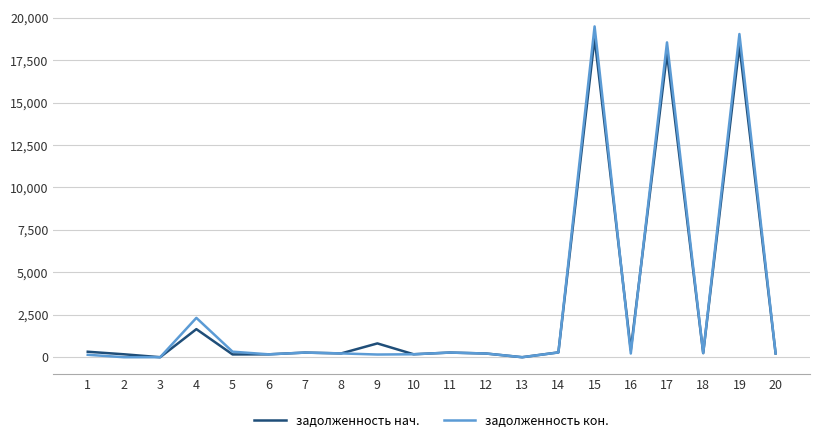

Which series has the largest range (max minus min)?

задолженность кон.